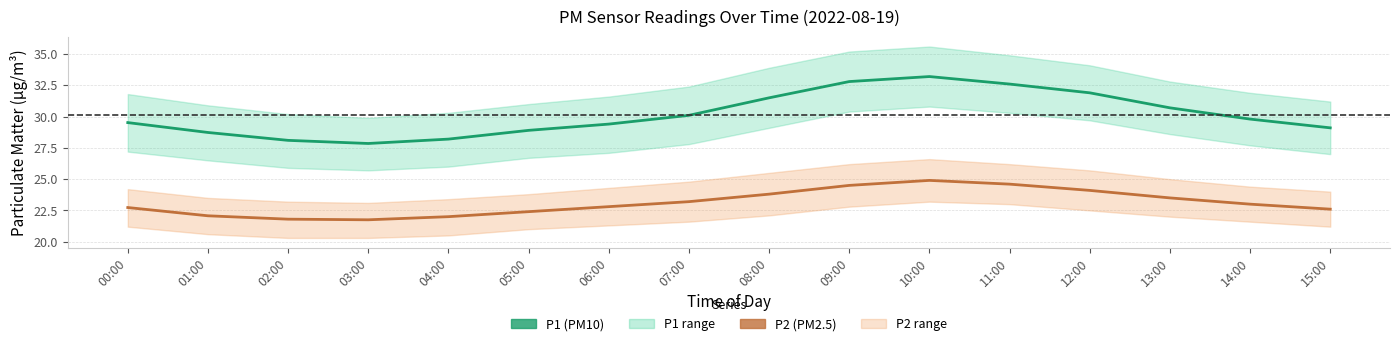

Does the chart have visible grid lines?

Yes